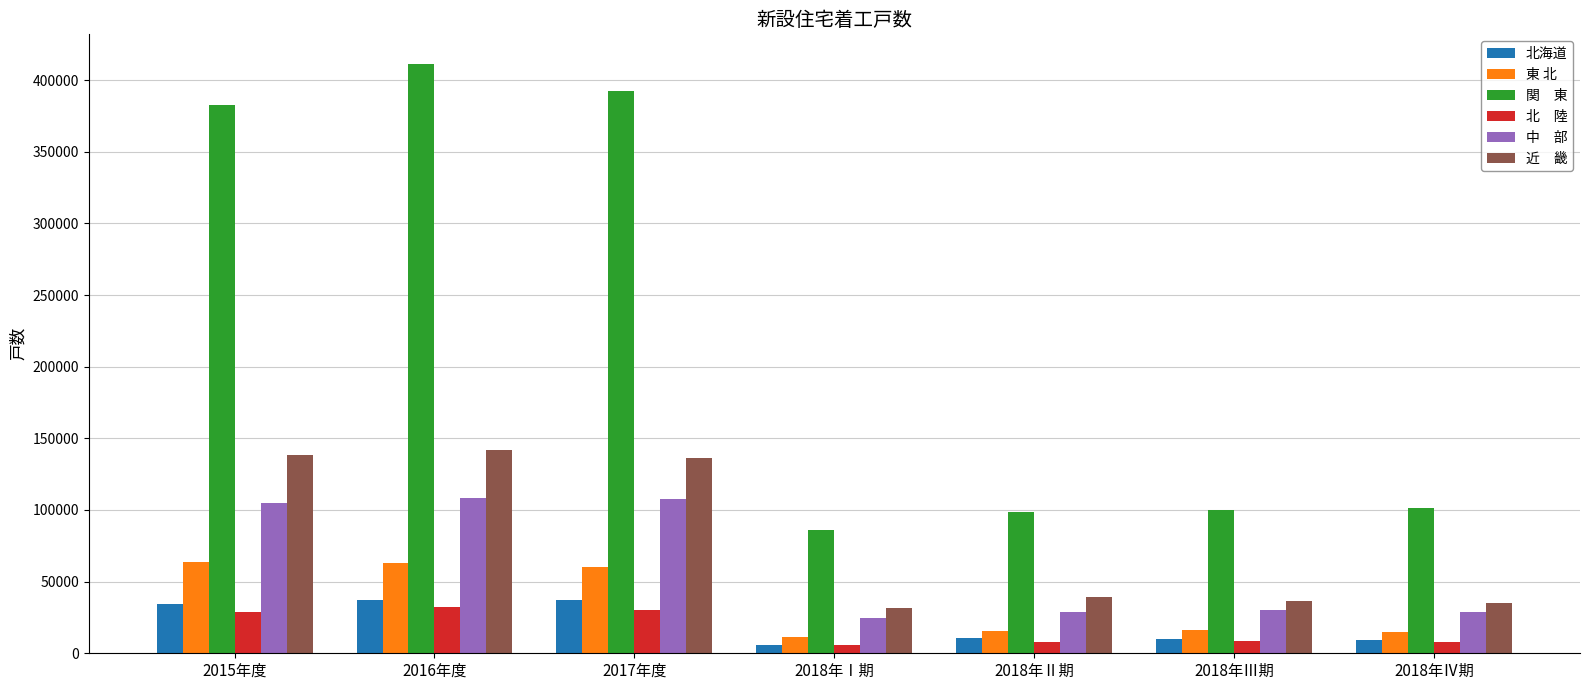

How many groups of bars are there?

7